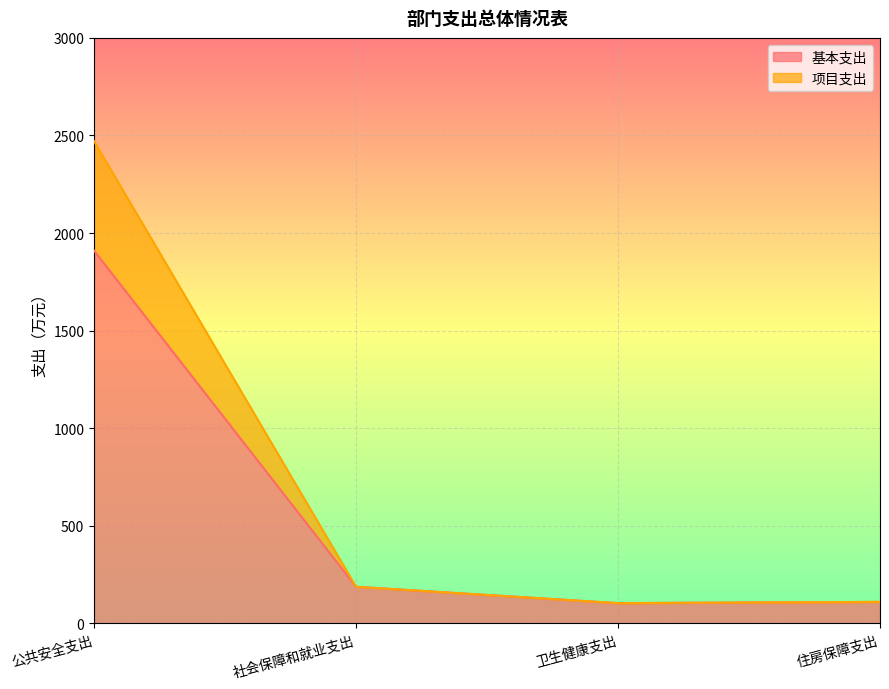

What is the total value across all series at 卫生健康支出?

104.0